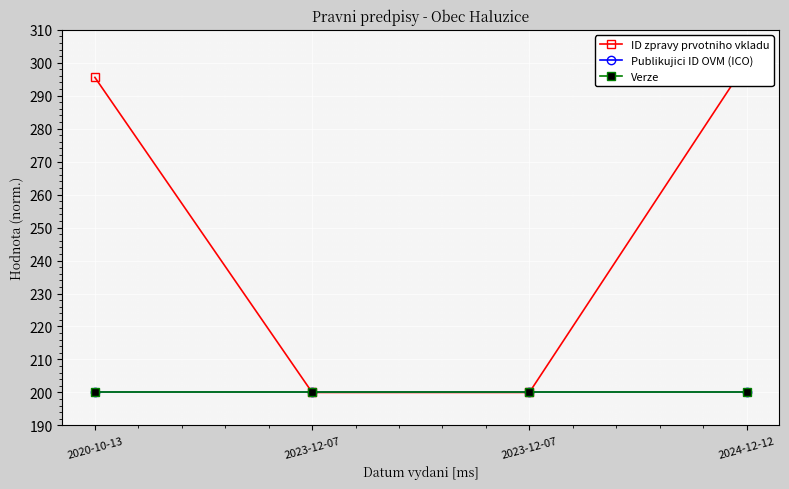

At which category does the chart reach its minimum across all series?

2023-12-07